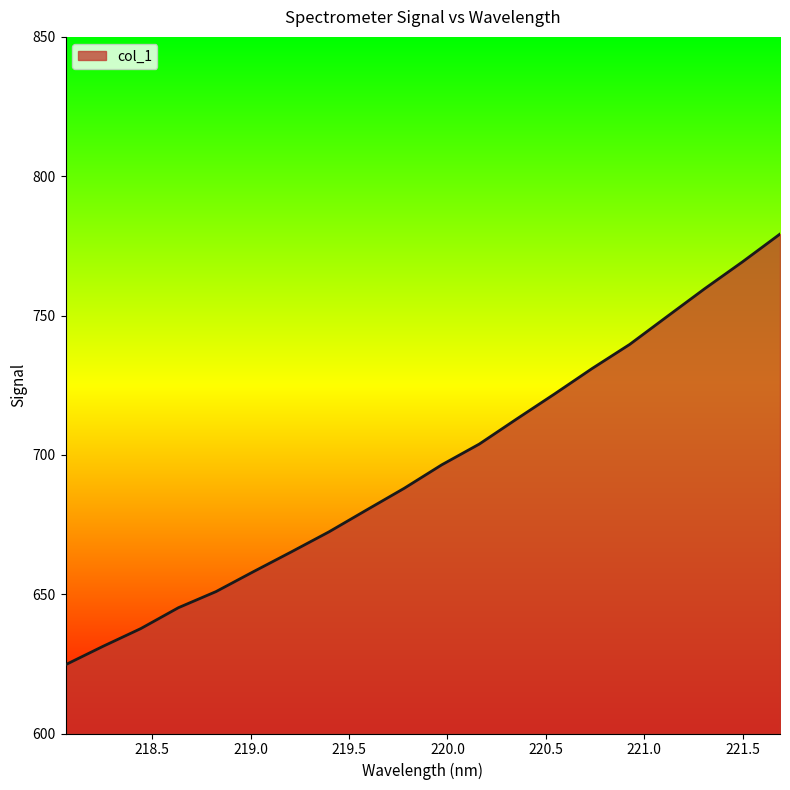

What is the difference between the maximum and minimum values?

154.6